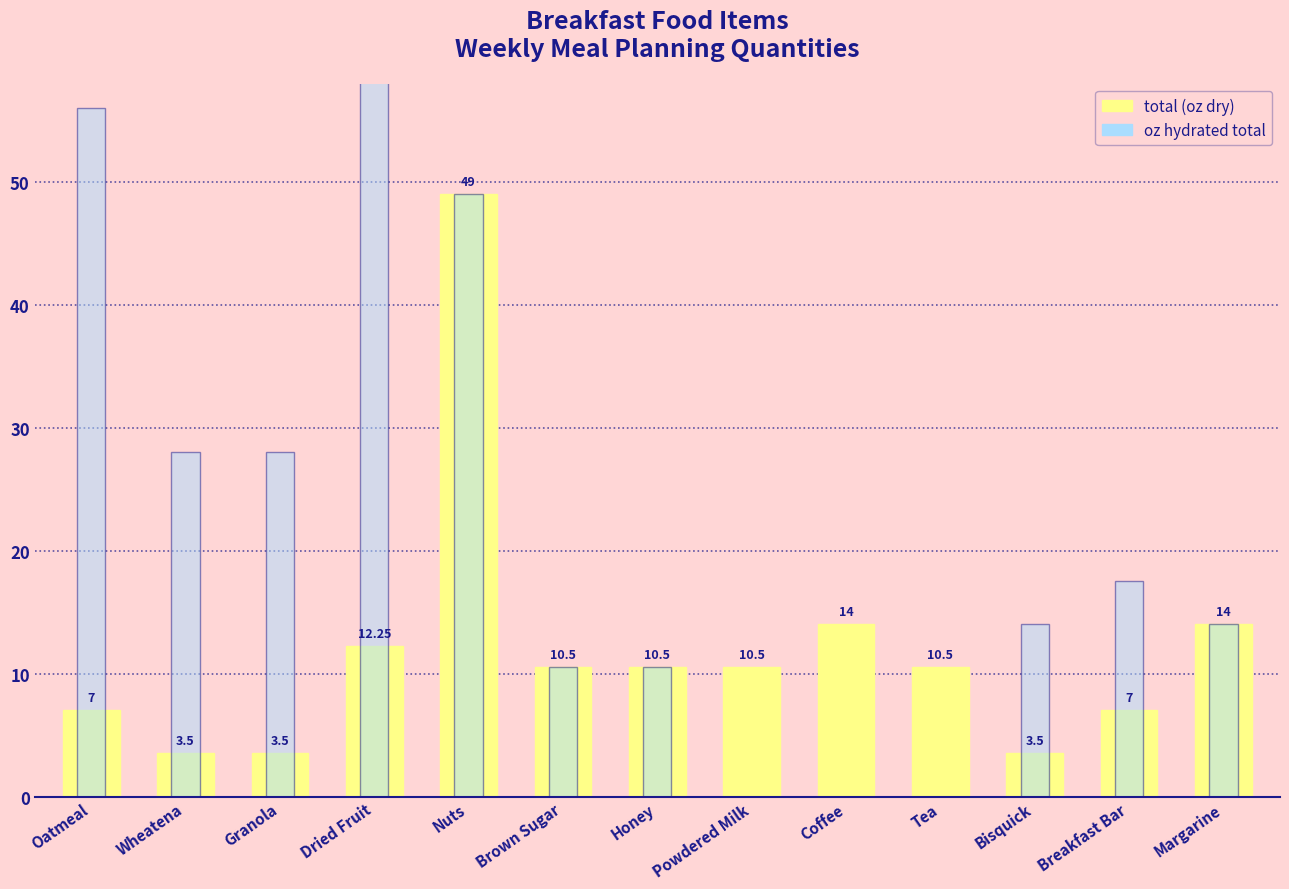

At how many categories does at least one series exceed 30?

3